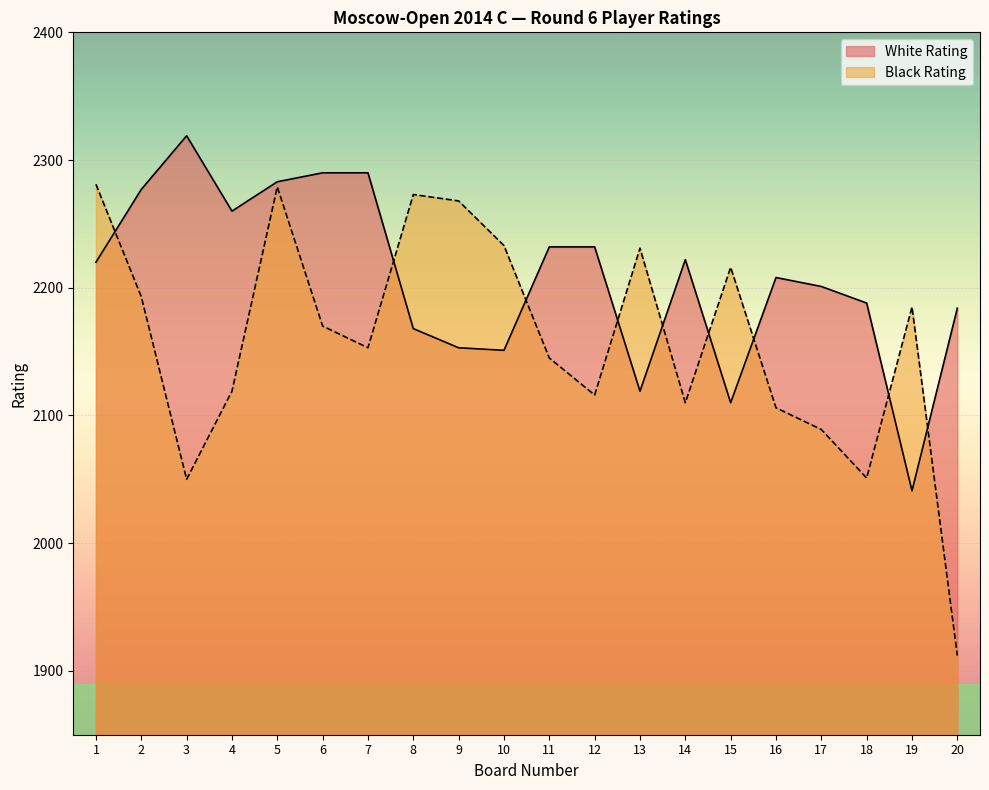

Reading right to left, list all the values displayed in this chart.

White Rating: 20=2184	19=2041	18=2188	17=2201	16=2208	15=2110	14=2222	13=2119	12=2232	11=2232	10=2151	9=2153	8=2168	7=2290	6=2290	5=2283	4=2260	3=2319	2=2277	1=2220
Black Rating: 20=1912	19=2185	18=2051	17=2089	16=2106	15=2216	14=2110	13=2231	12=2116	11=2145	10=2233	9=2268	8=2273	7=2153	6=2170	5=2279	4=2119	3=2050	2=2193	1=2281